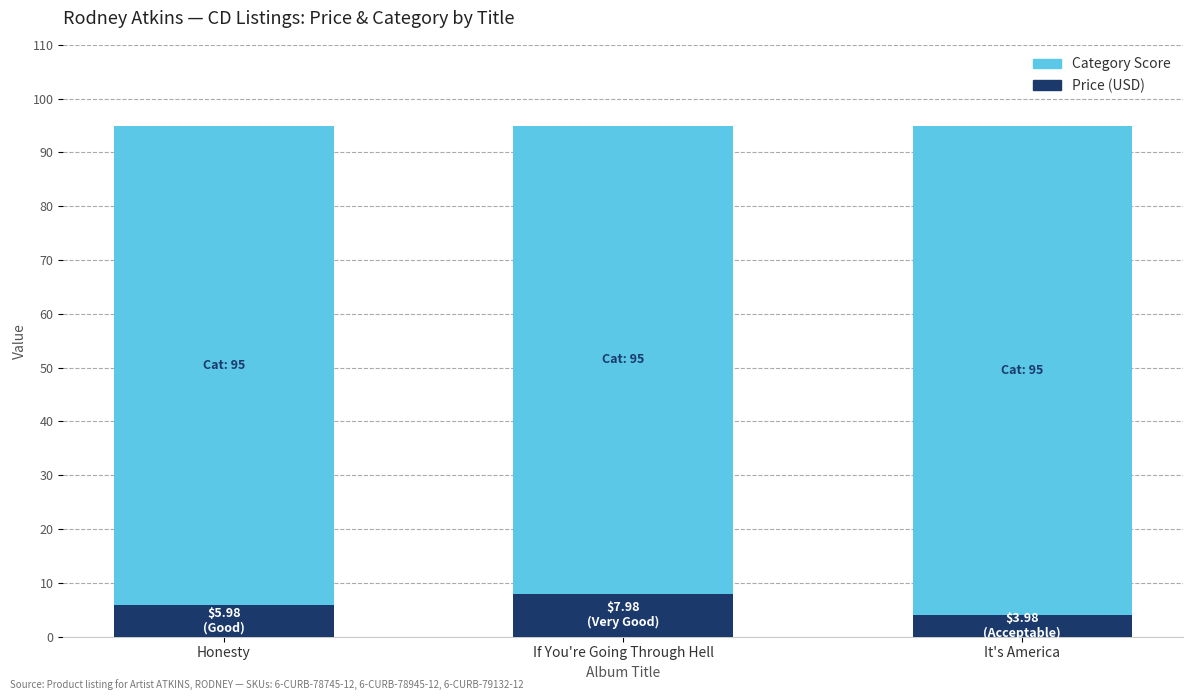

What is the total value across all series at Honesty?

95.0